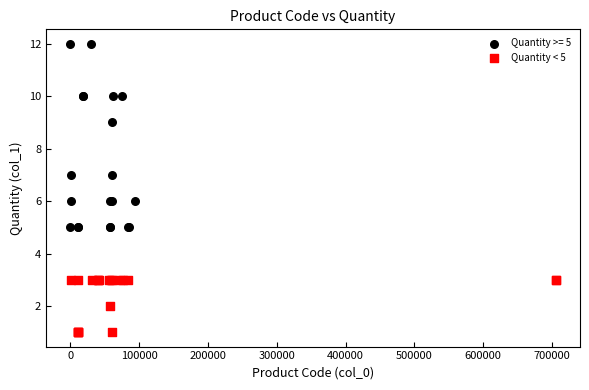

Which series contains the highest Y value?

Quantity >= 5